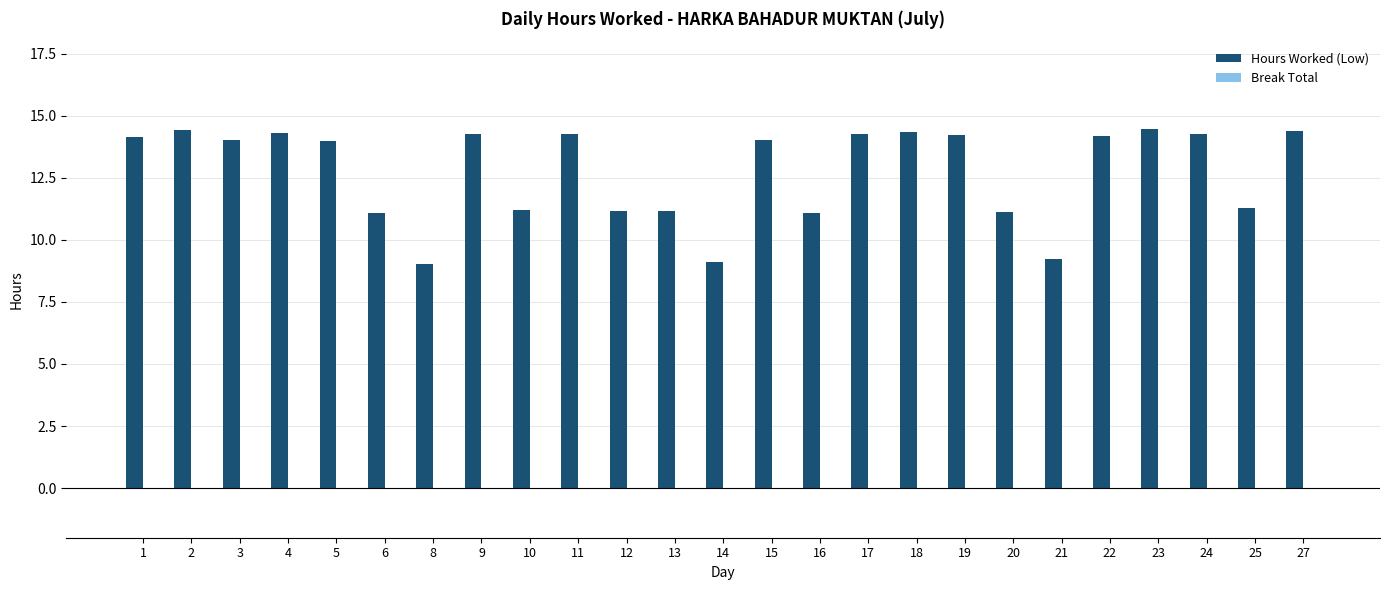

What is the average value?

12.8